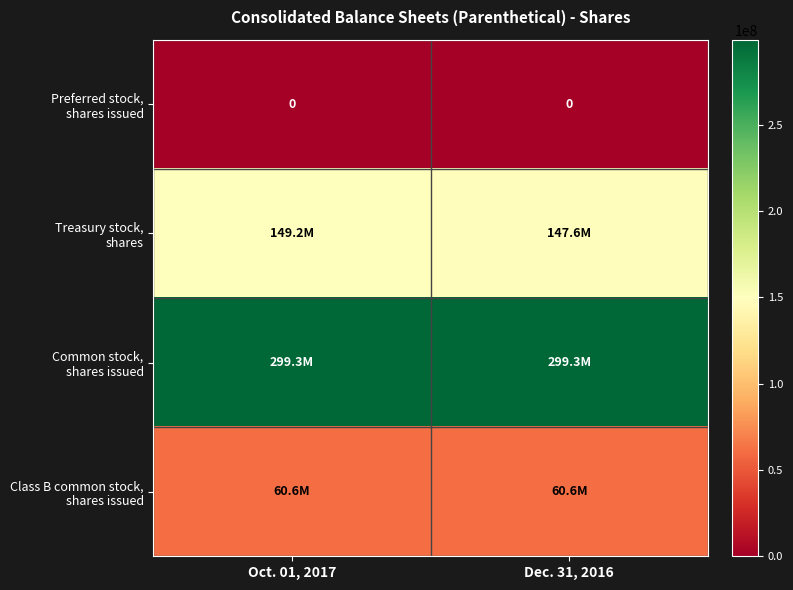

Which label corresponds to the largest value in the chart?

Oct. 01, 2017